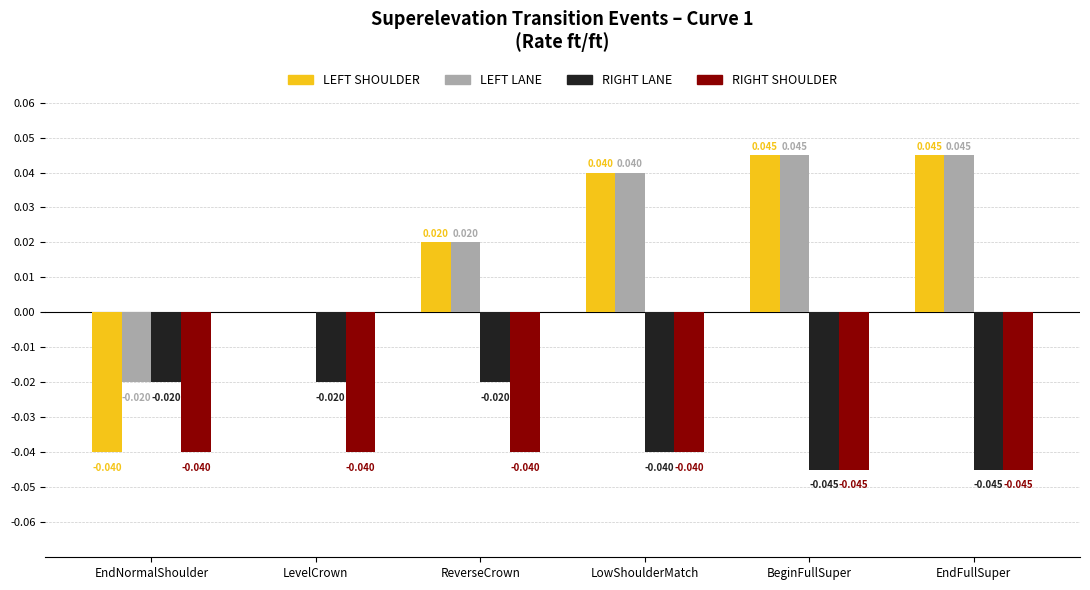

Which series changed the most between EndNormalShoulder and ReverseCrown?

LEFT SHOULDER